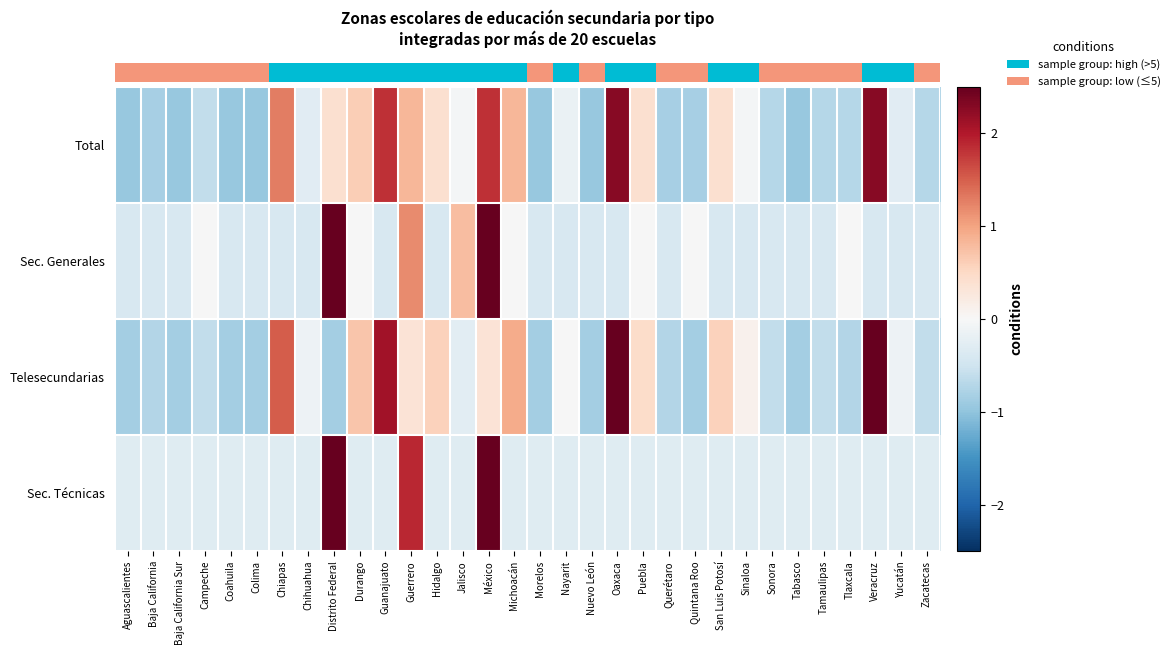

What is the total value across all series at Baja California?

-2.3